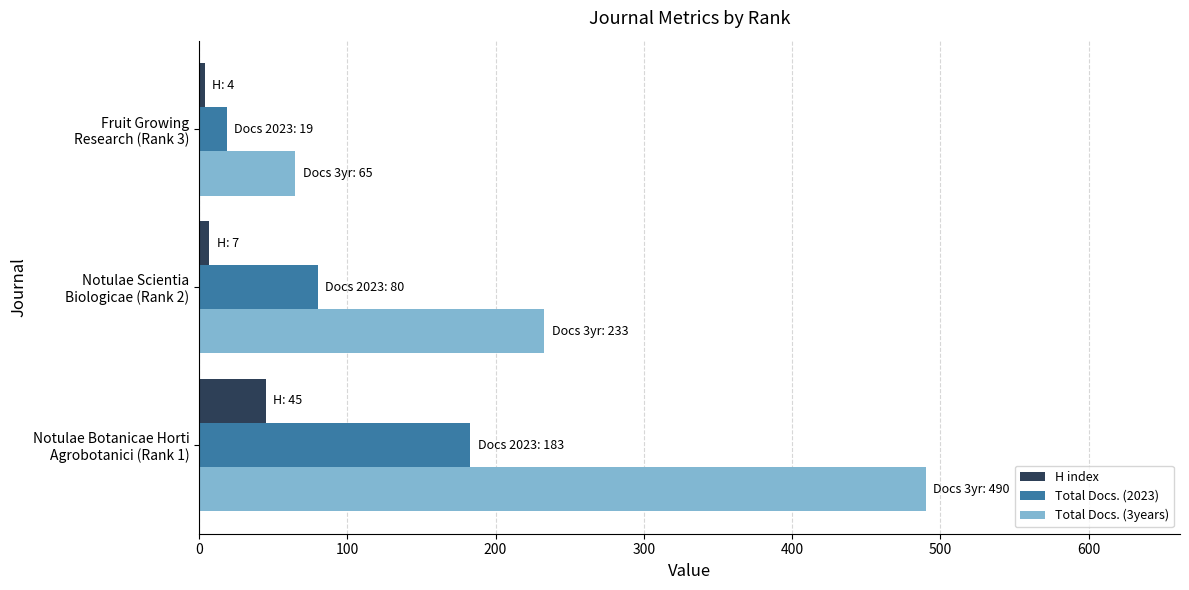

How many Total Docs. (3years) values are between 65 and 490?

3